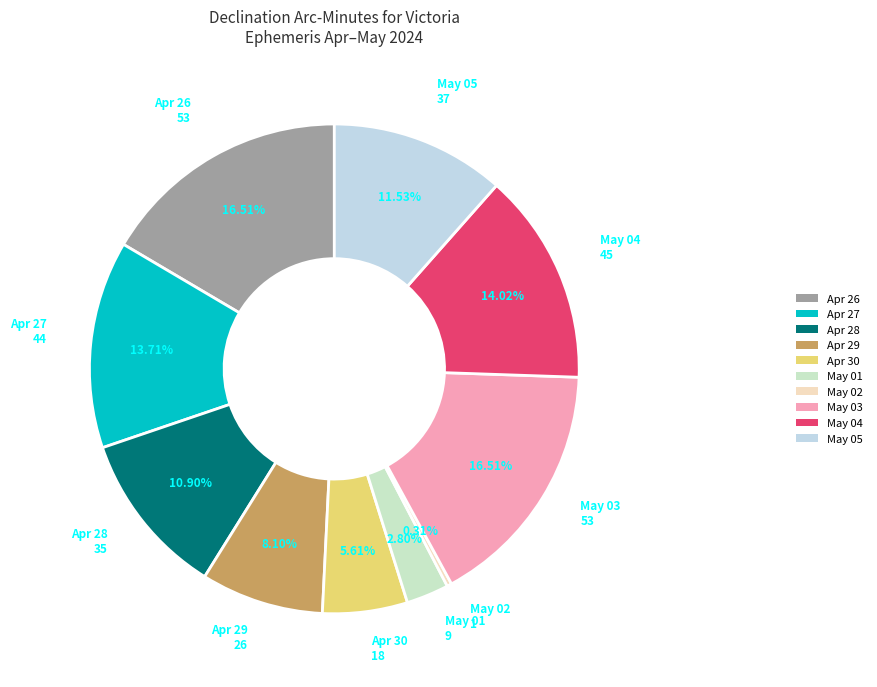

Combined, do May 05 and May 02 account for over 50%?

No